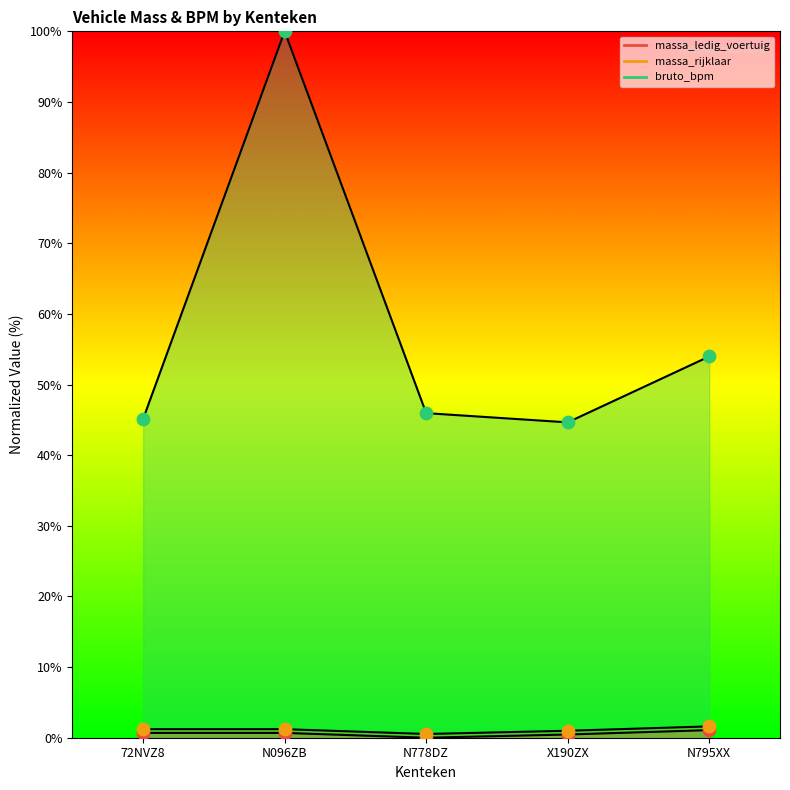

What is the total value across all series at N096ZB?

101.9